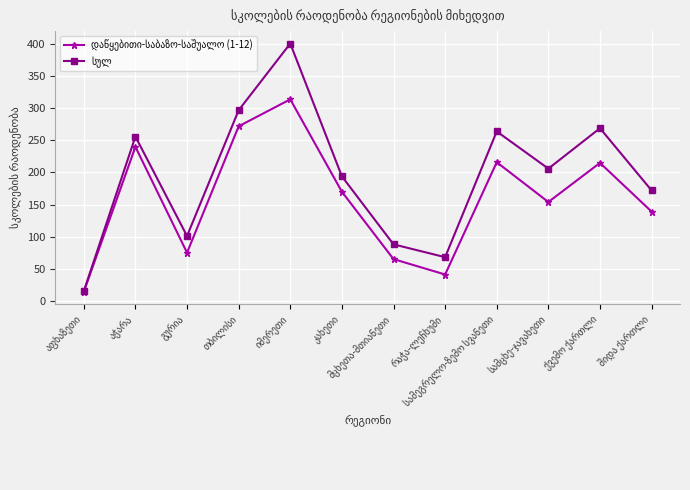

At how many categories does at least one series exceed 164?

8